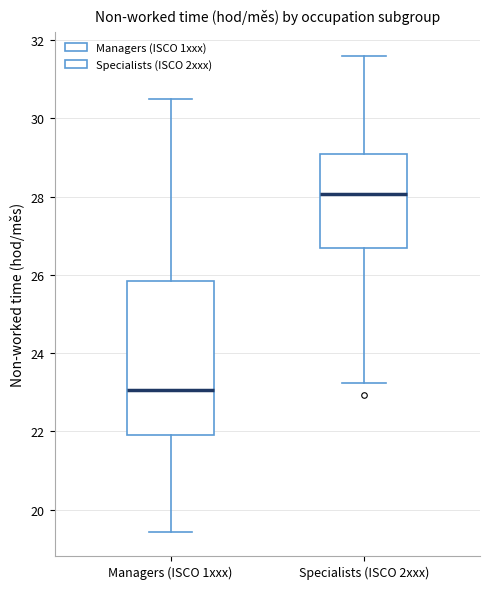

Where does the upper whisker of the box for Specialists (ISCO 2xxx) end on the y-axis? The values are not printed on the chart, so give them approximately, as read against the axis.

31.6